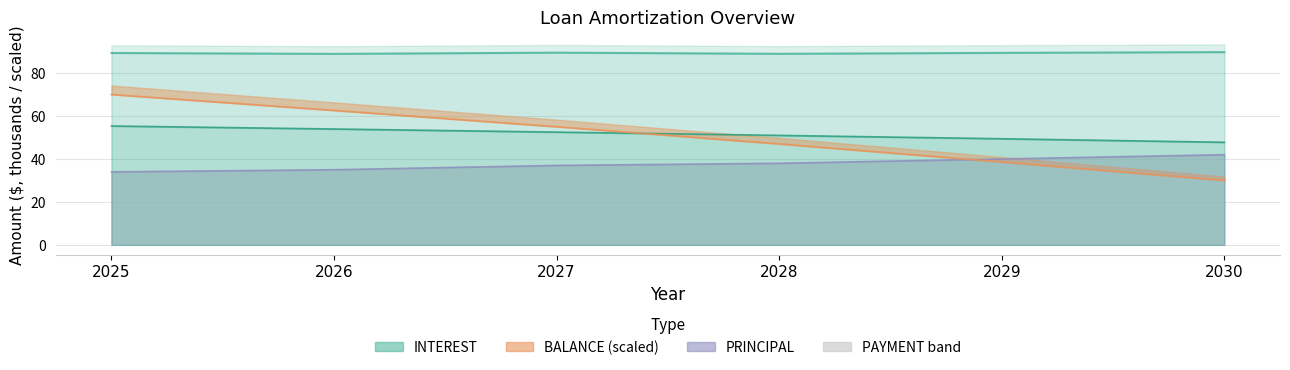

How many PRINCIPAL values are between 35 and 40?

4